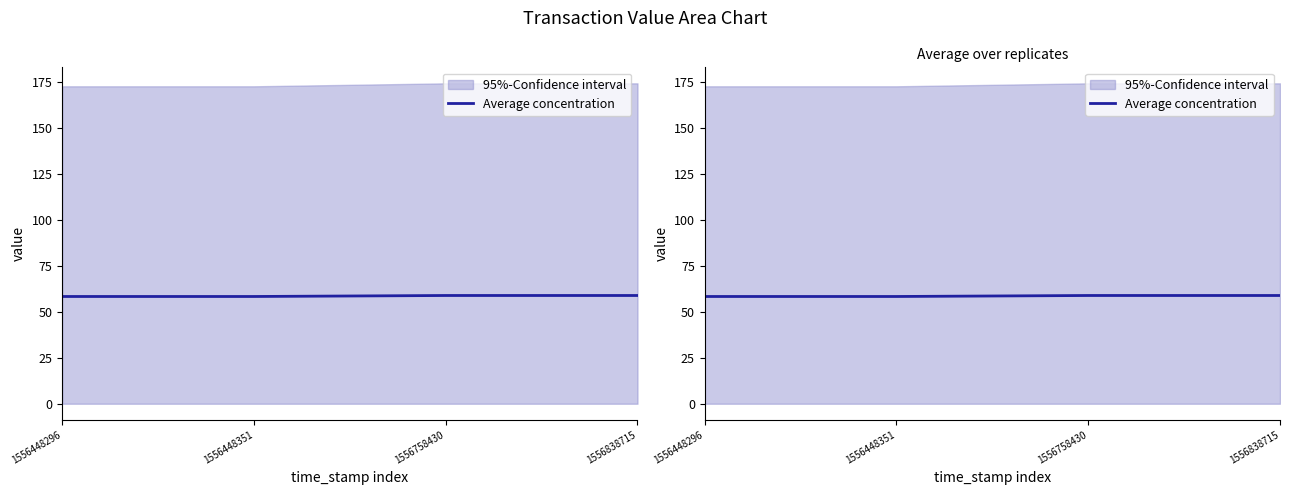

At which label is the value closest to 58?

1556448296